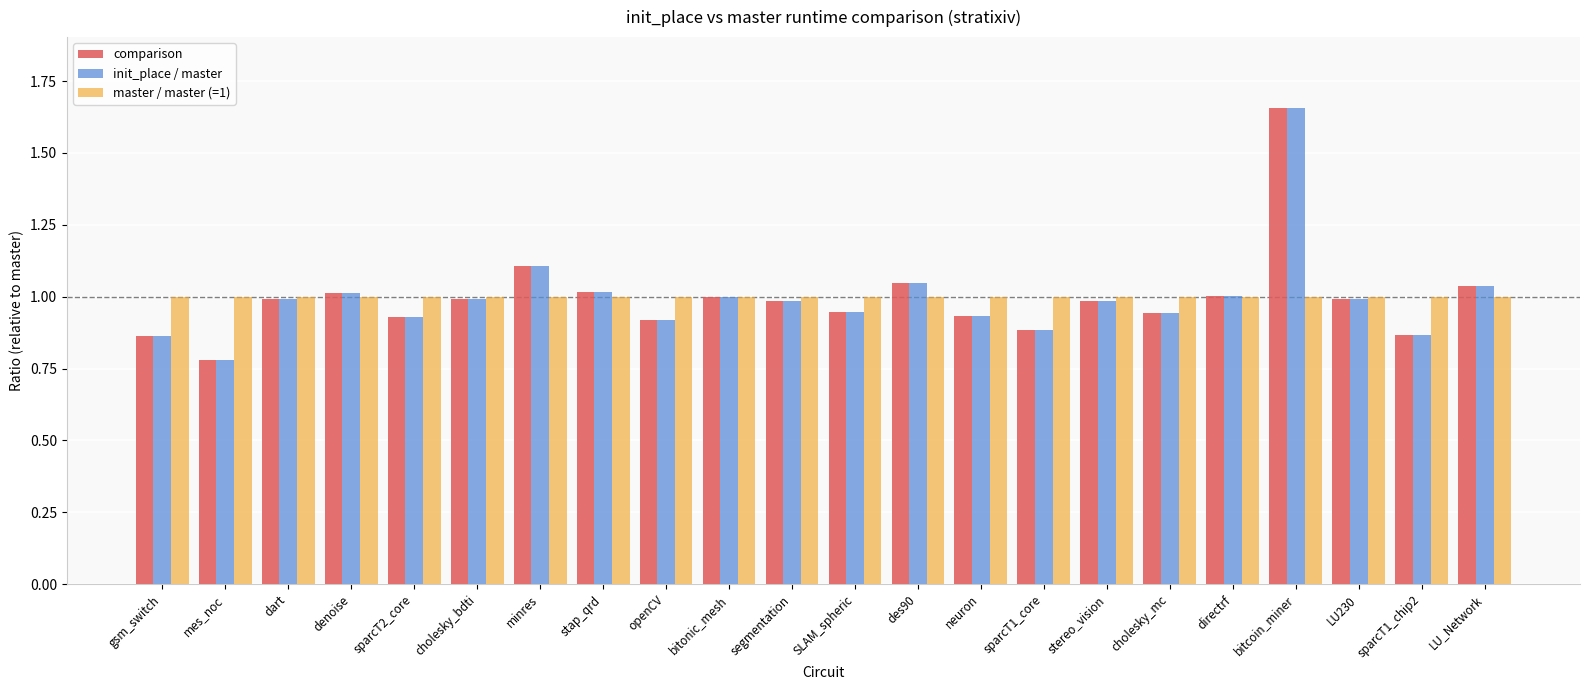

What are all the series names shown in the legend?

comparison, init_place / master, master / master (=1)